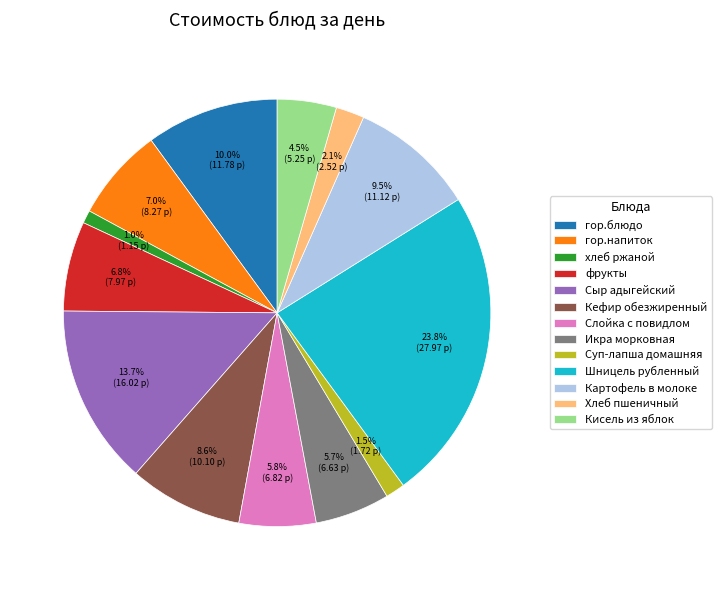

Approximately how many times larger is the value at Слойка с повидлом compared to Кисель из яблок?

1.3